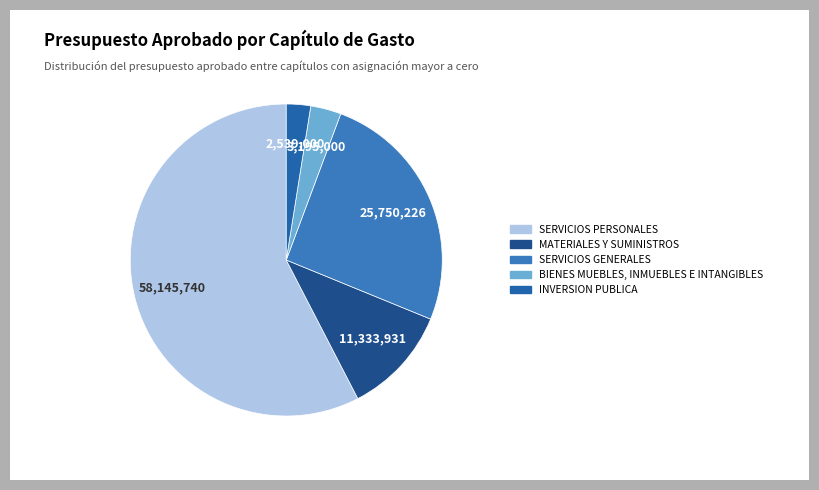

Is it true that BIENES MUEBLES, INMUEBLES E INTANGIBLES is 3% of the pie?

True